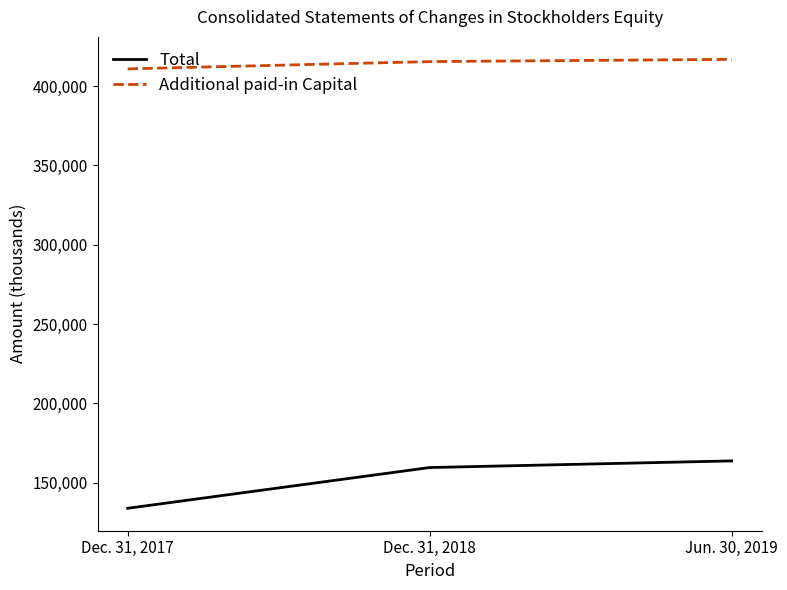

Count the number of data series in this chart.

2